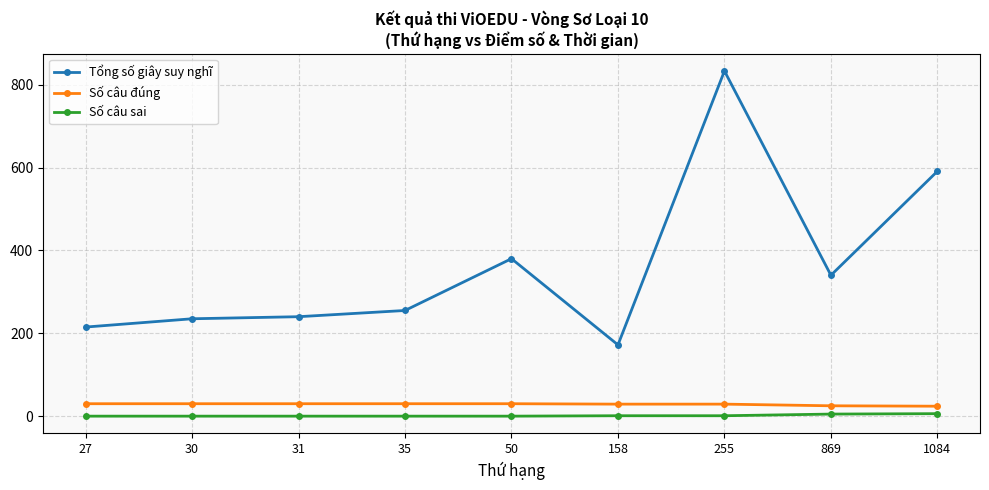

What is the sum of the Số câu đúng values at 30 and 869?

55